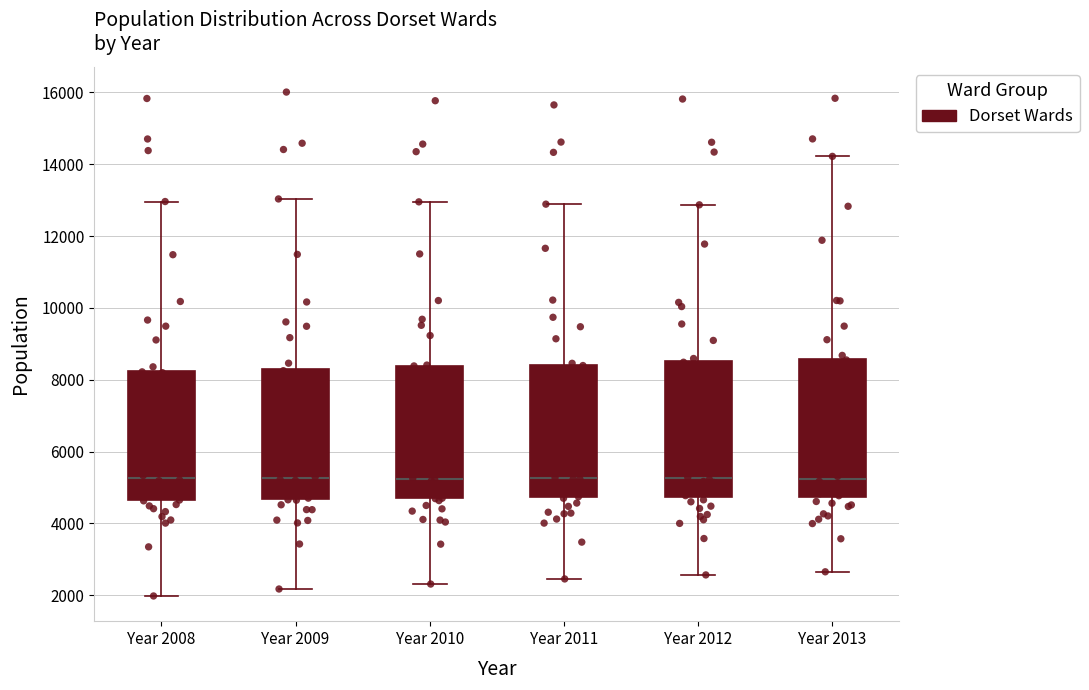

Reading left to right, read every box against the y-axis: the position of its median line, the range the box covers, and the ends of its whiskers. The values are not printed on the chart, so give them approximately, as read against the axis.

Year 2008: median 5200, box 4600 to 8200, whiskers 2000 to 13000
Year 2009: median 5200, box 4600 to 8400, whiskers 2200 to 13000
Year 2010: median 5200, box 4800 to 8400, whiskers 2400 to 13000
Year 2011: median 5200, box 4800 to 8400, whiskers 2400 to 12800
Year 2012: median 5200, box 4800 to 8600, whiskers 2600 to 12800
Year 2013: median 5200, box 4800 to 8600, whiskers 2600 to 14200